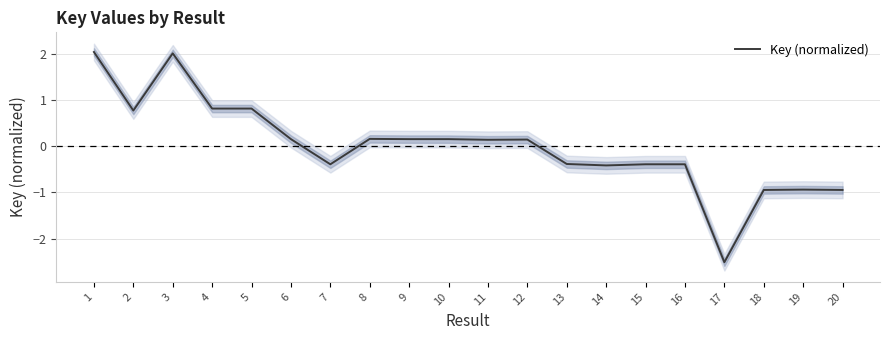

At which label does the data first exceed 0?

1